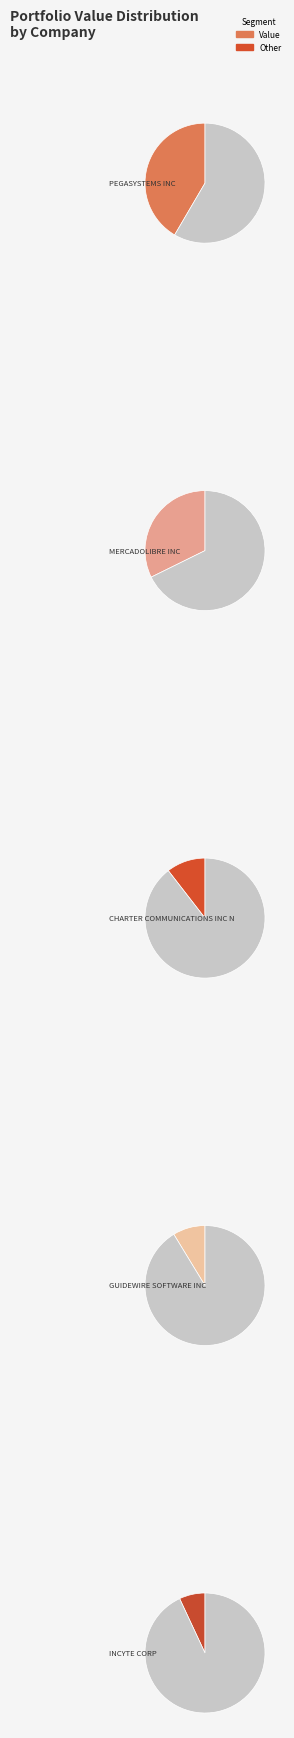

To the nearest percent, what percentage of the pie is GUIDEWIRE SOFTWARE INC?

9%